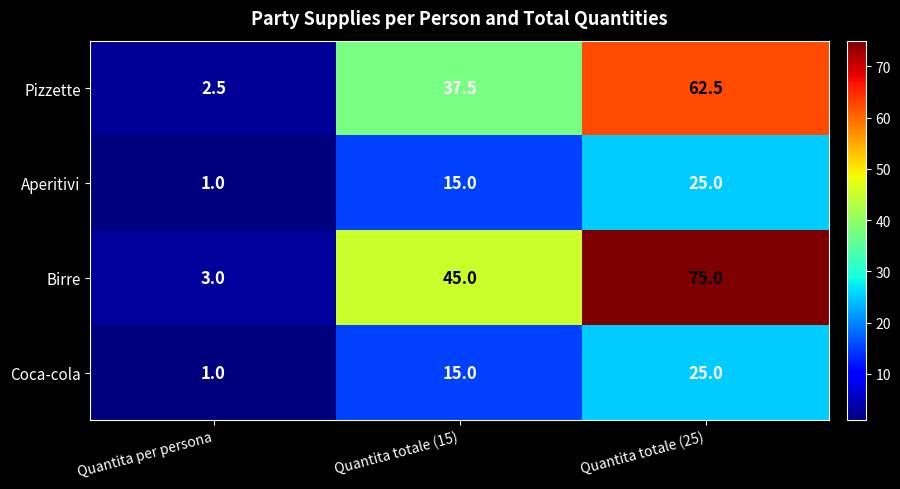

List the labels in order of Pizzette value, largest first.

Quantita totale (25), Quantita totale (15), Quantita per persona